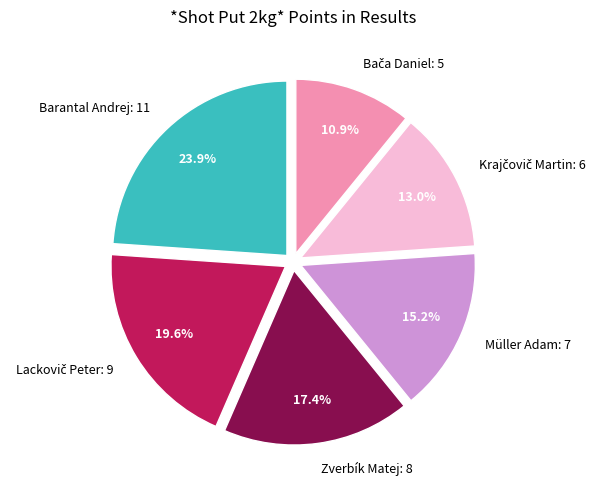

Which category has the biggest portion of the pie?

Barantal Andrej